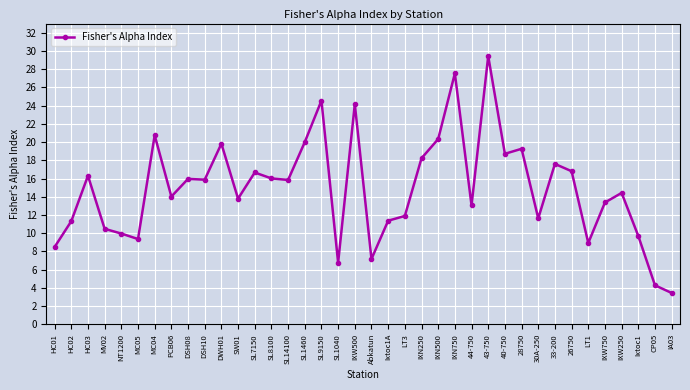

What is the label of the 8th point from the right?

33-200